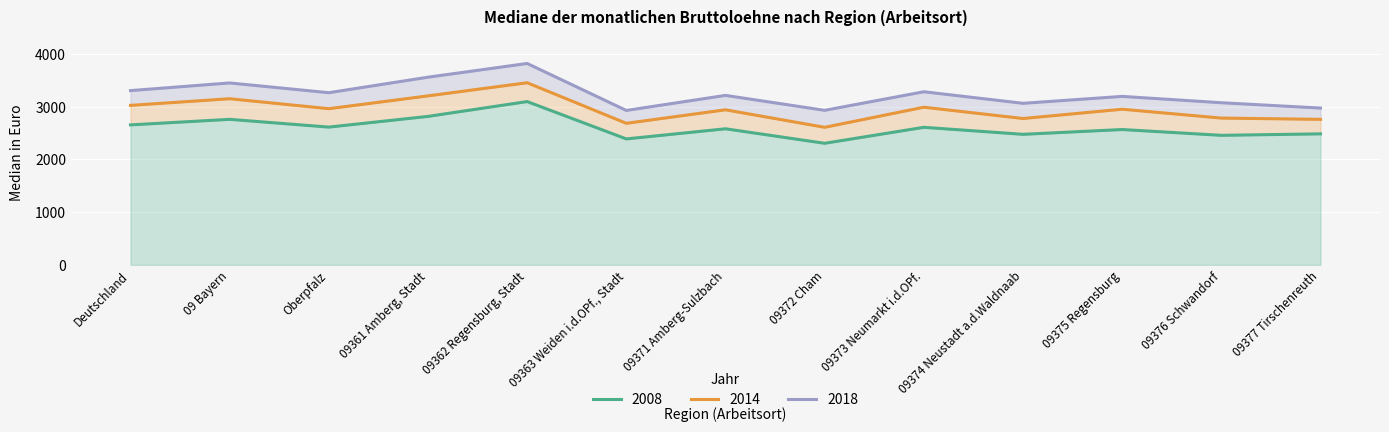

Between 09374 Neustadt a.d.Waldnaab and 09376 Schwandorf, which is larger?

09374 Neustadt a.d.Waldnaab